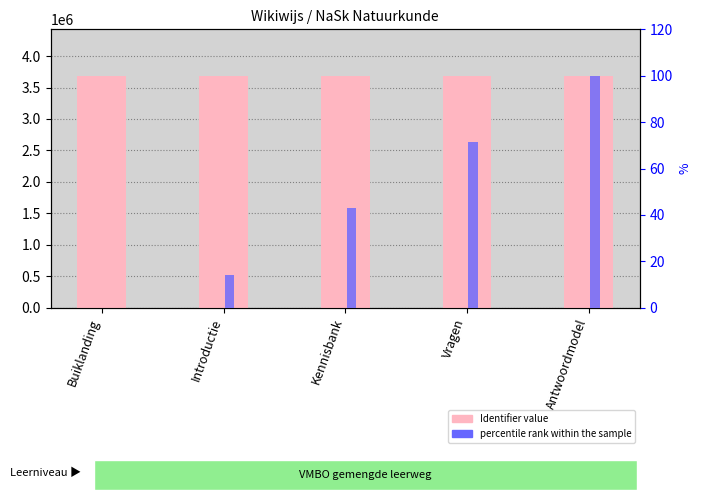

Which has a higher value, Introductie or Vragen?

Vragen